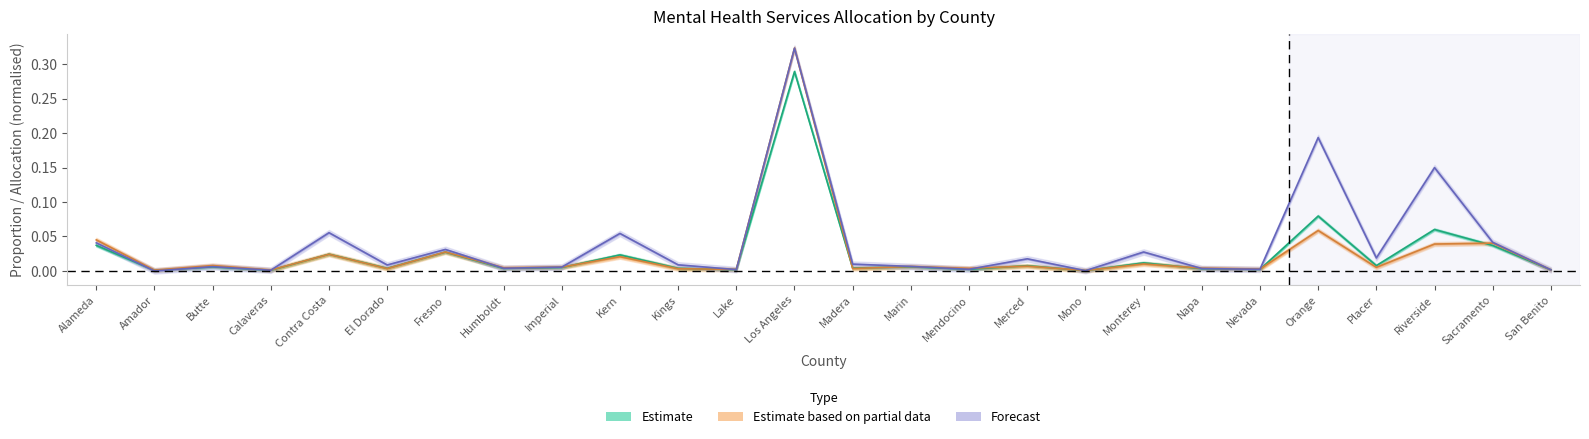

At how many categories does at least one series exceed 0?

26